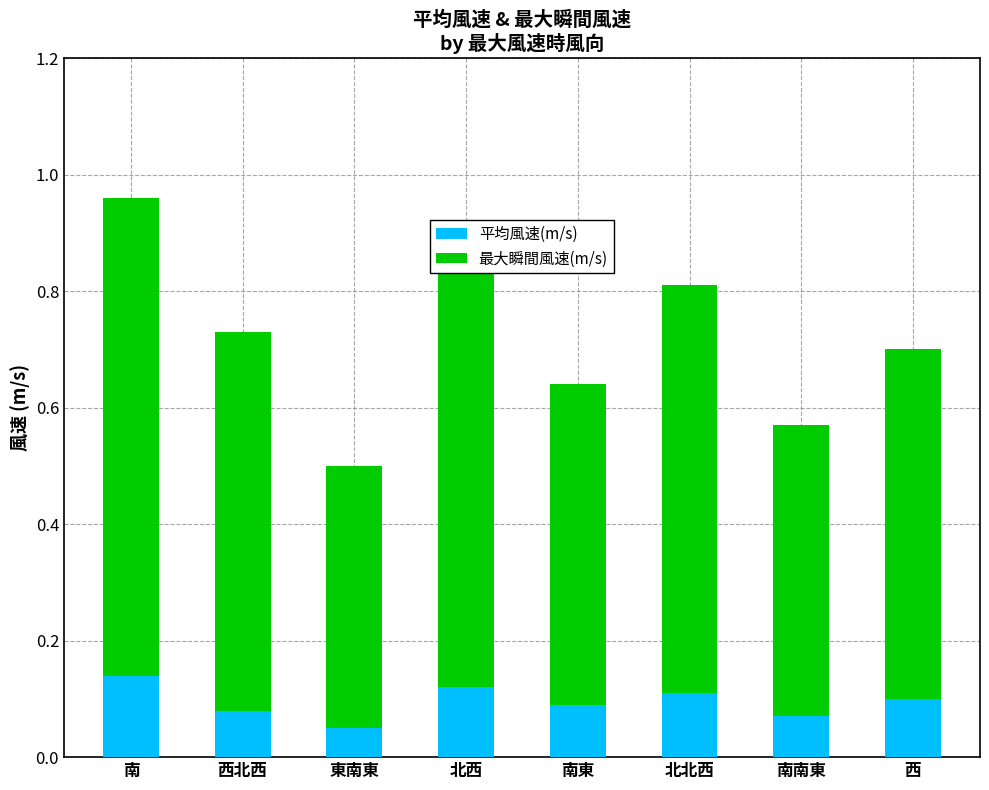

How many 平均風速(m/s) values are between 0 and 1?

8